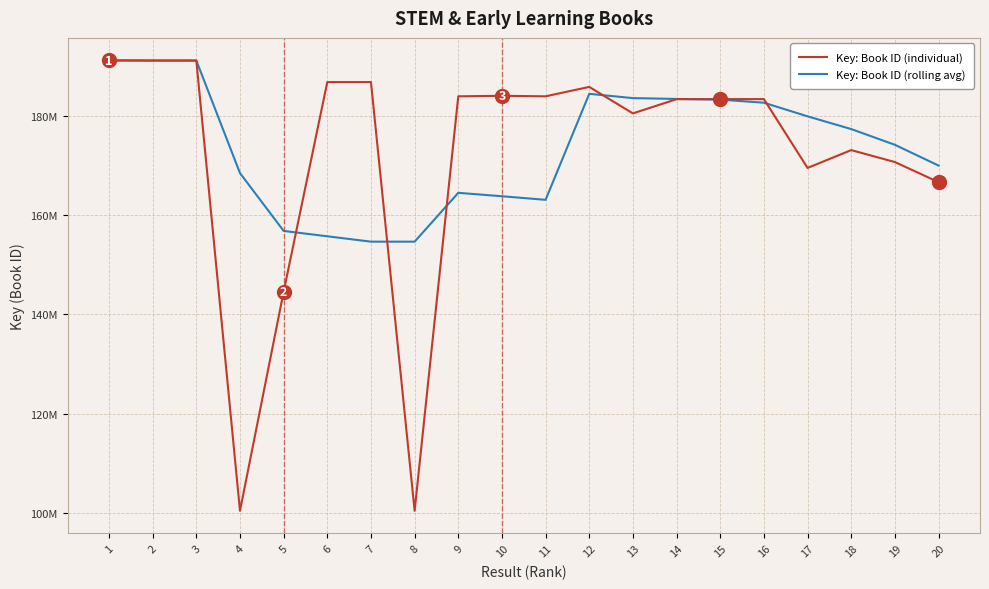

What is the value of the Key: Book ID (rolling avg) point at the 16th from the left?

182592252